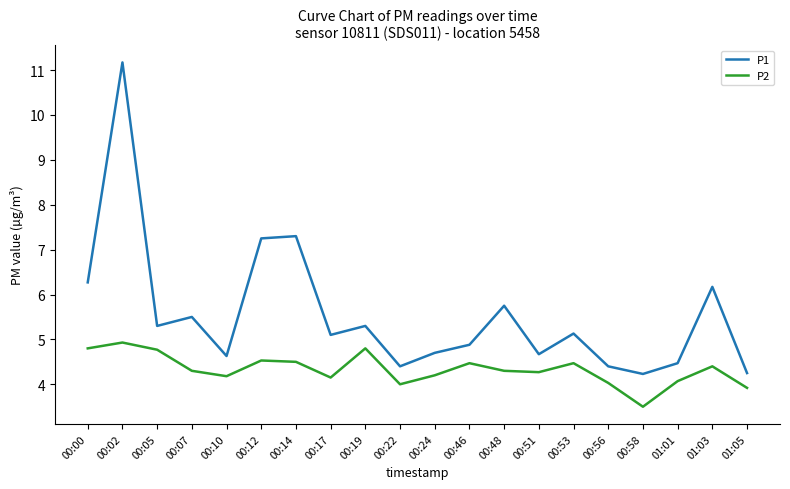

What is the difference between the highest and lowest values at 00:19?

0.5